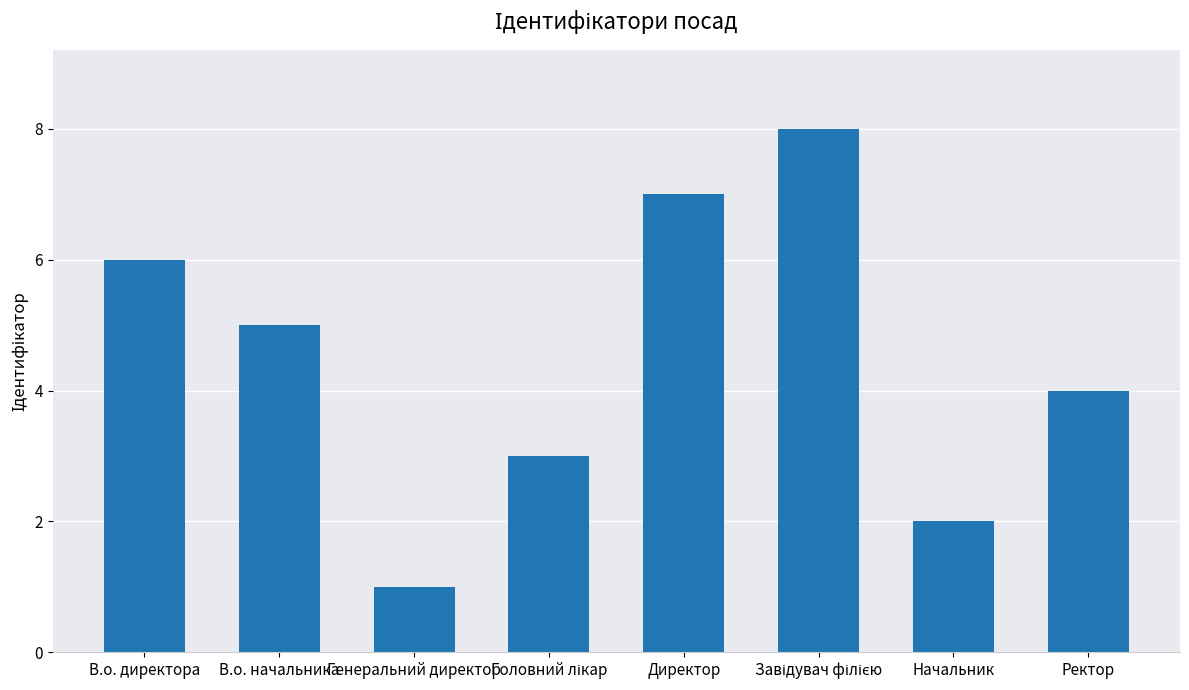

Reading left to right, list all the values displayed in this chart.

6	5	1	3	7	8	2	4